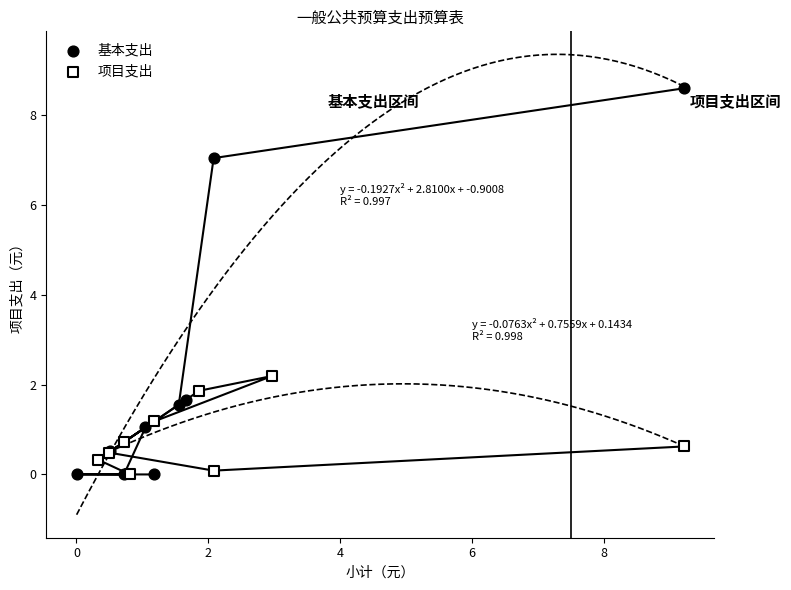

Which series contains the highest Y value?

基本支出